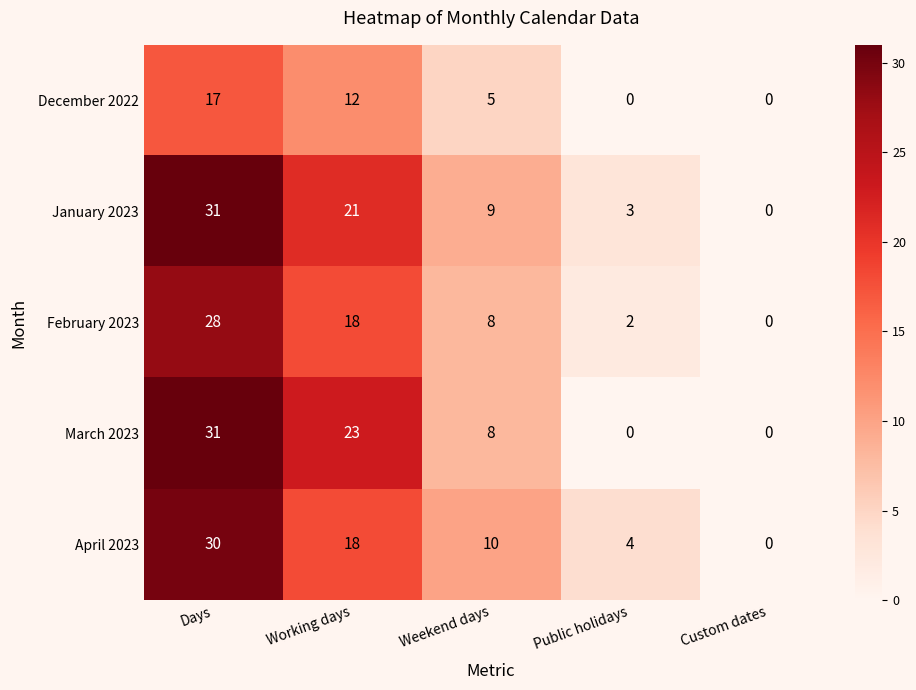

What is the total value across all series at Days?

137